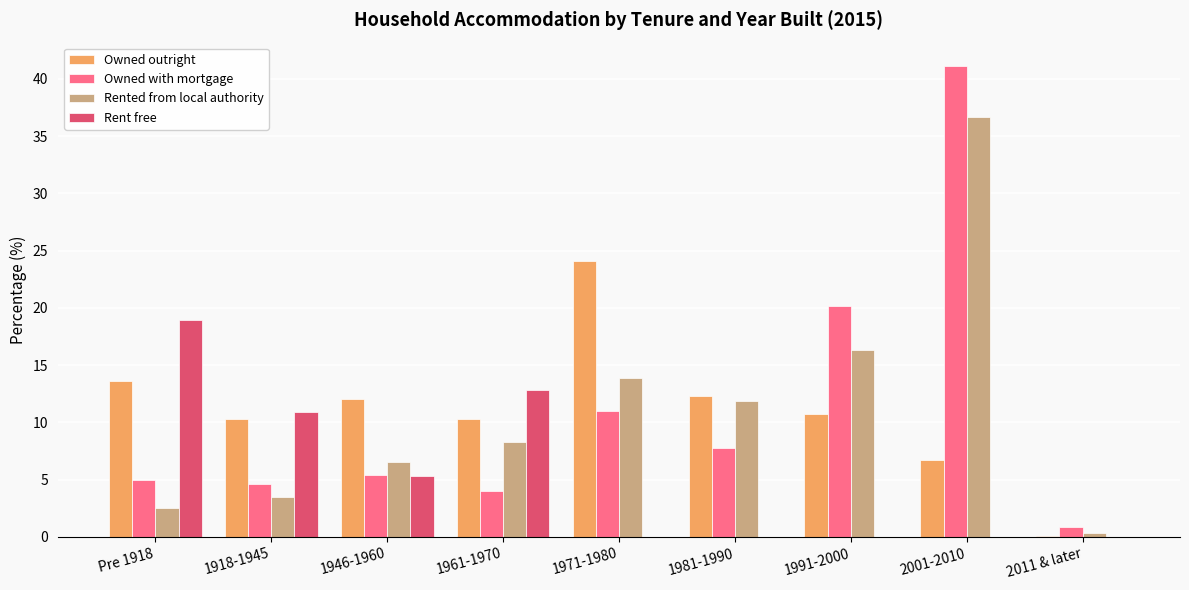

Read the Rented from local authority value at Pre 1918.

2.5